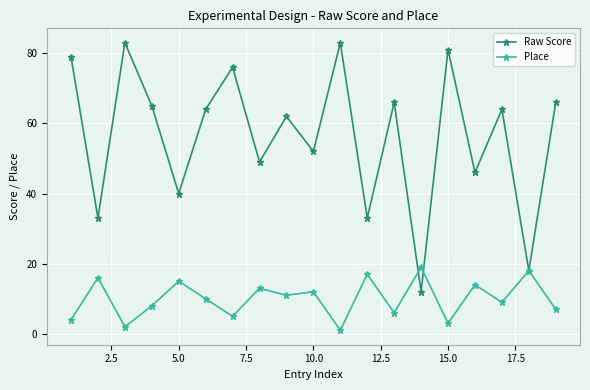

What is the value of the Place point at the 9th from the left?

11